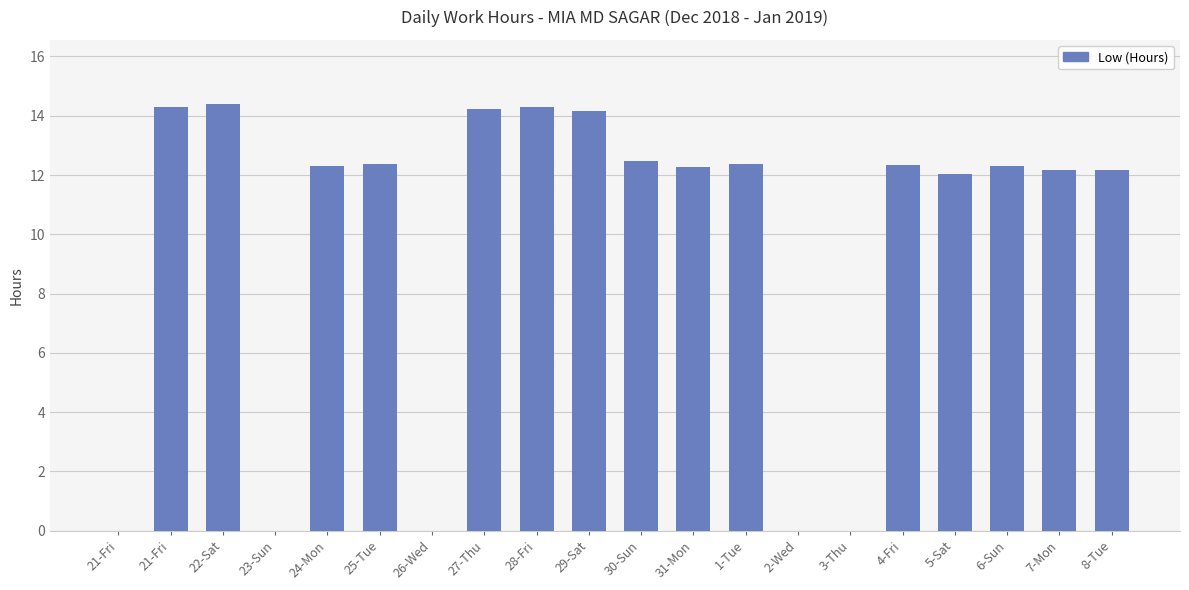

What is the greatest value displayed?

14.4